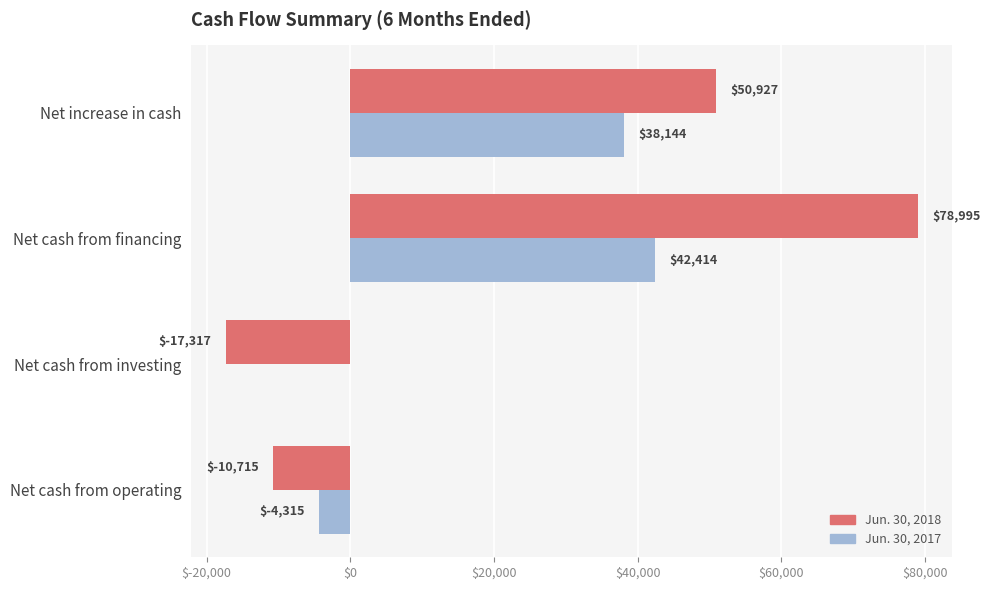

What is the sum of all Jun. 30, 2017 values?

76243